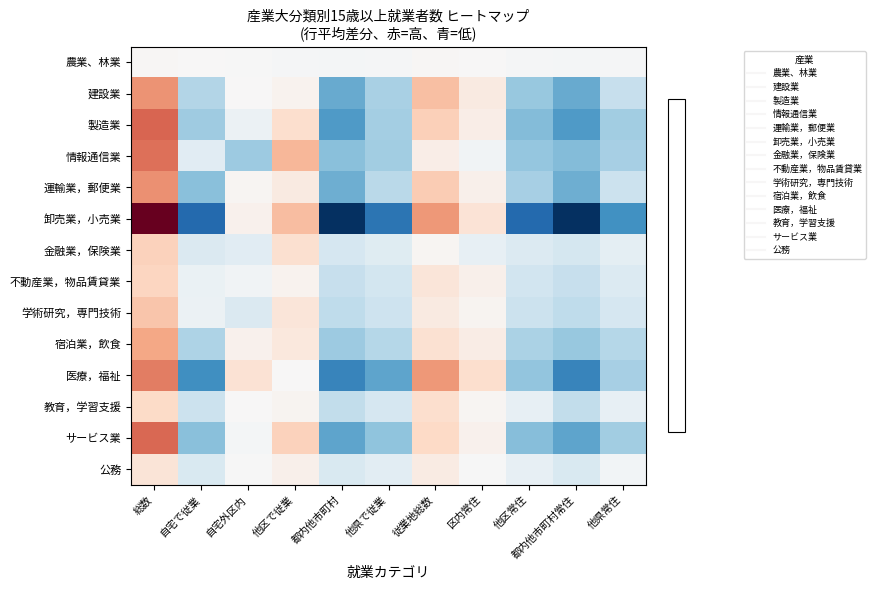

Between 自宅外区内 and 従業地総数, which series saw the biggest shift?

卸売業，小売業